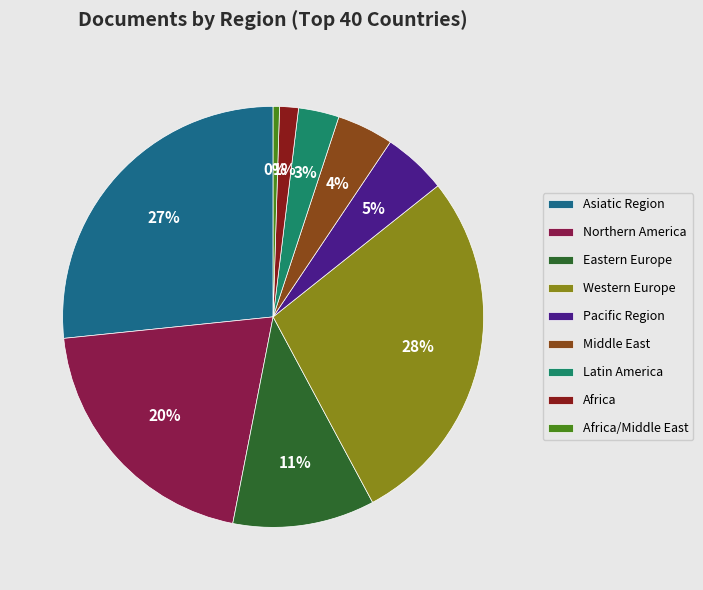

How many slices are in this pie chart?

9